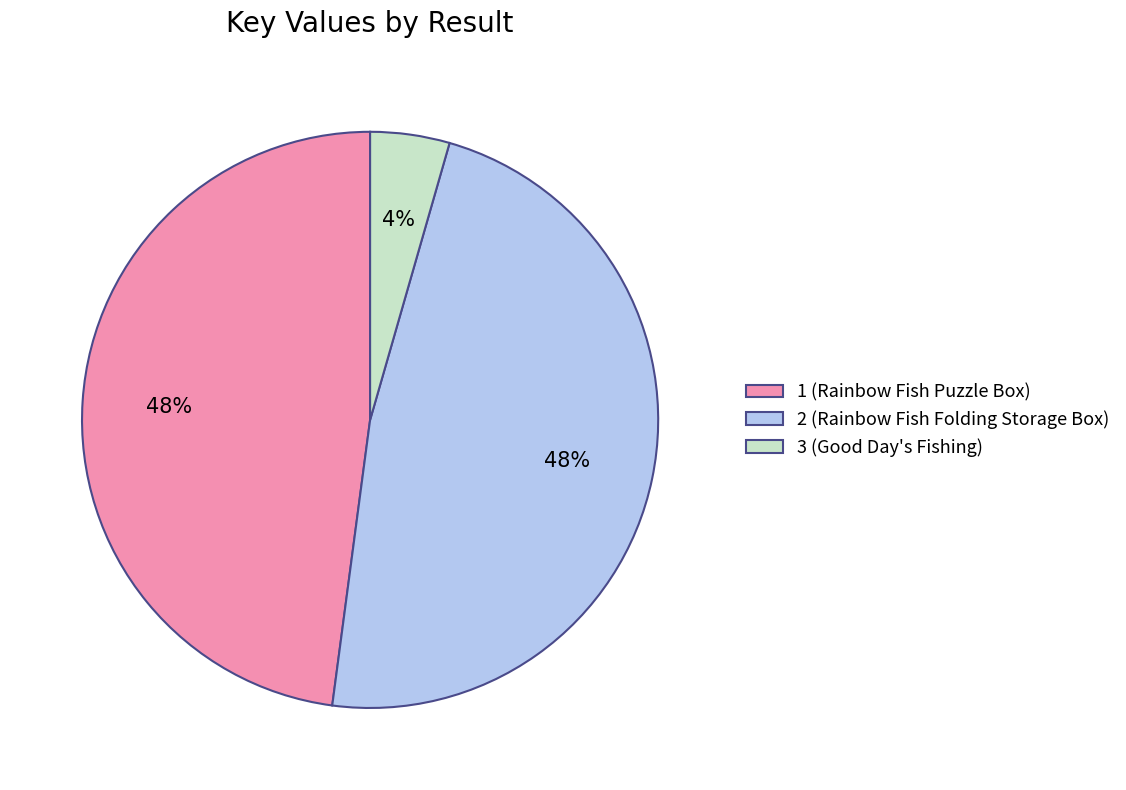

How many slices are in this pie chart?

3